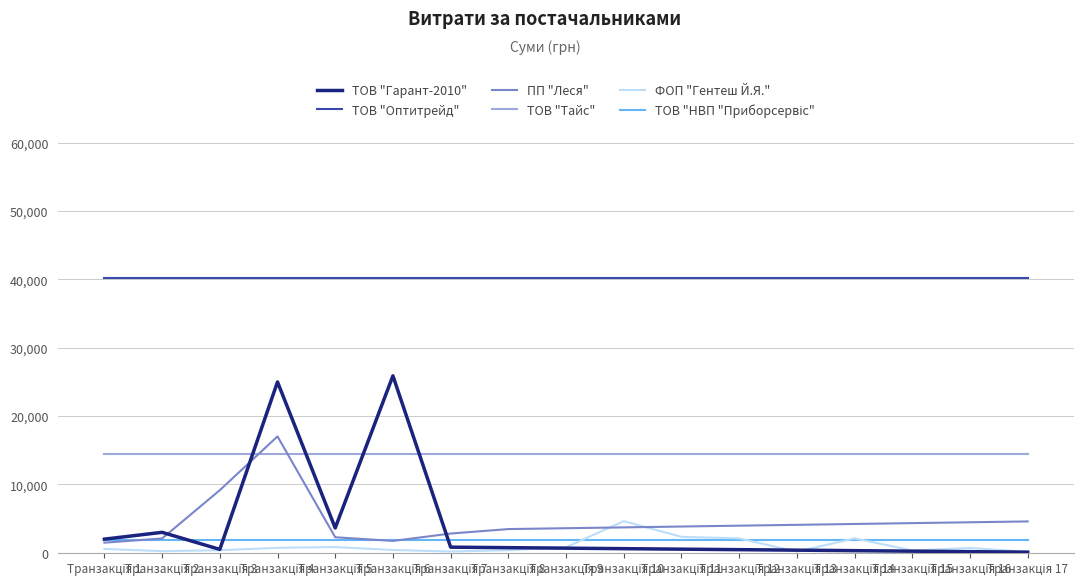

Which series has the widest spread of values?

ТОВ "Гарант-2010"